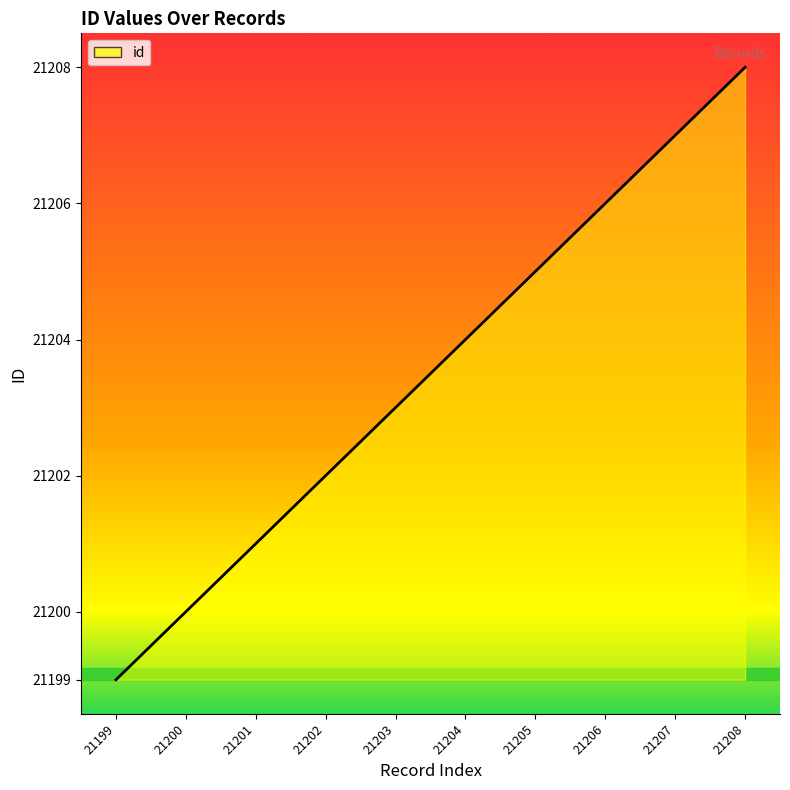

Which has a higher value, 21202 or 21207?

21207